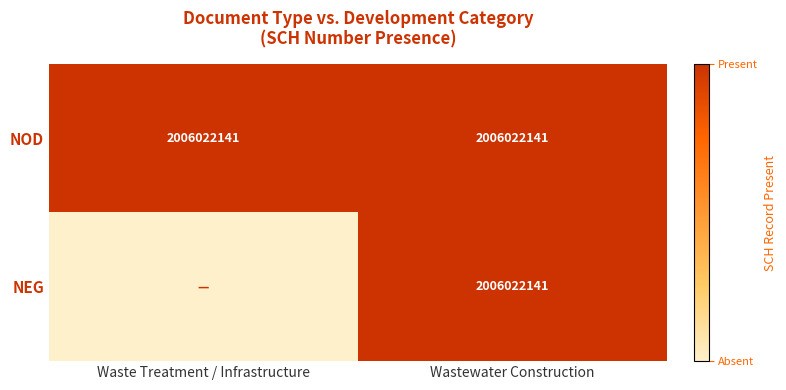

What is the sum of the NOD values at Waste Treatment / Infrastructure and Wastewater Construction?

4012044282